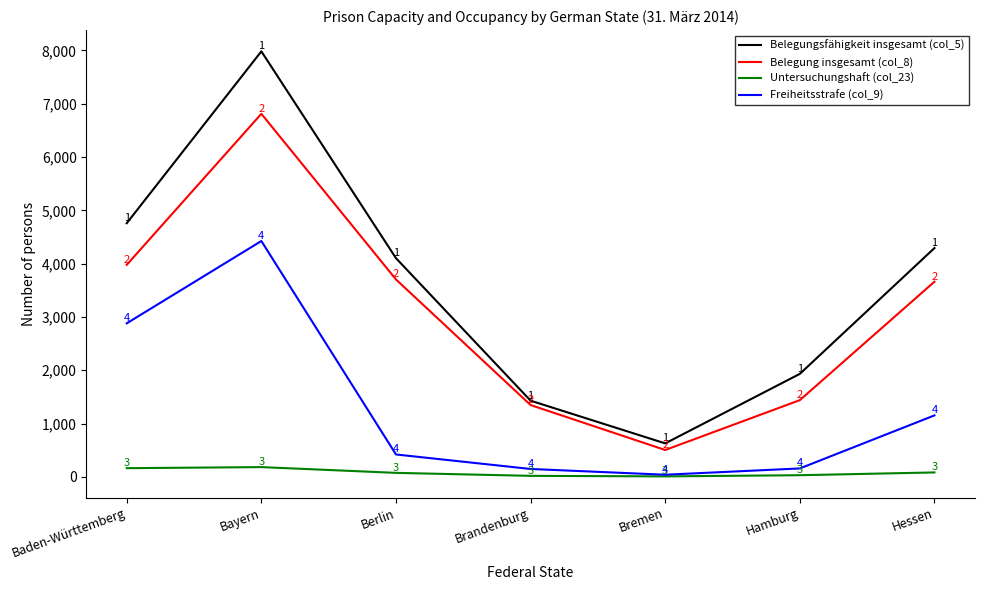

What is the difference between the second highest and minimum values in the Belegung insgesamt (col_8) series?

3473